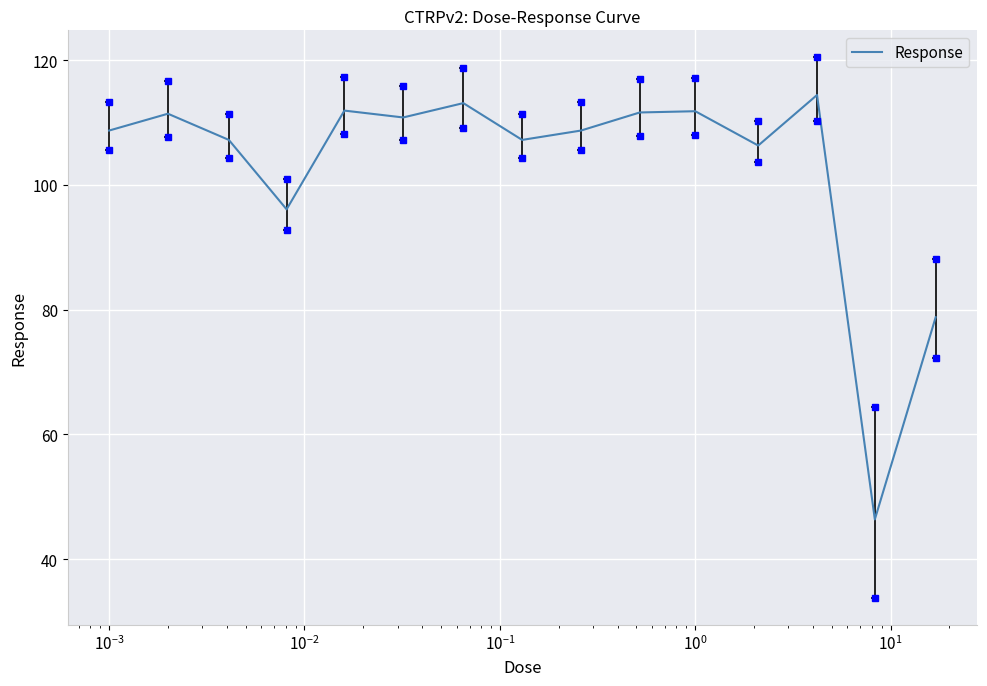

What is the minimum value shown in the chart?

46.4